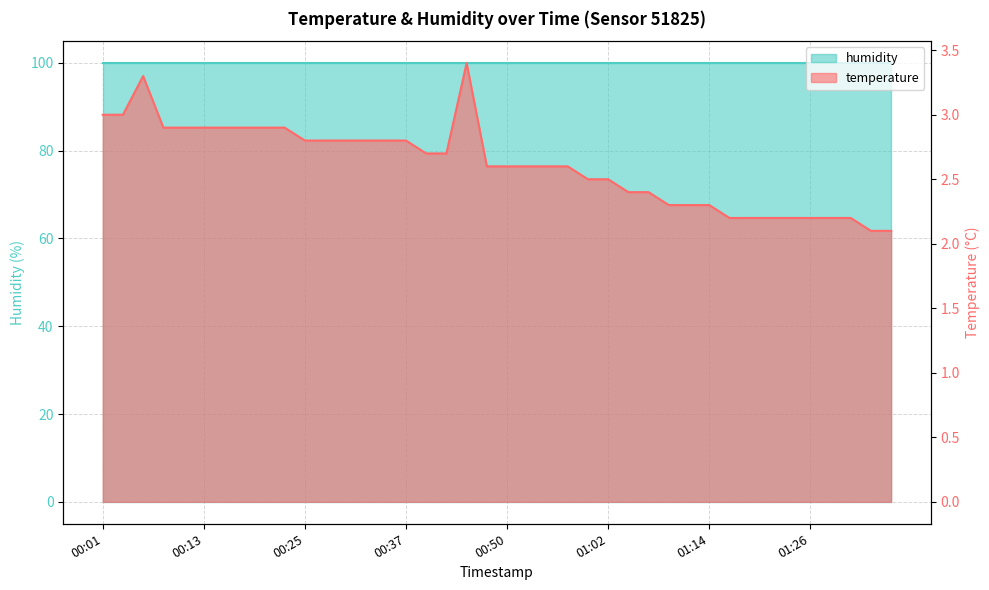

What value does the data have at 2023-04-06T00:11:10?

2.9